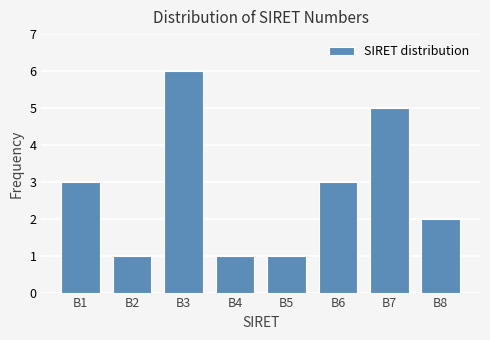

Reading right to left, transcribe all the data shown in this chart.

B8=2	B7=5	B6=3	B5=1	B4=1	B3=6	B2=1	B1=3